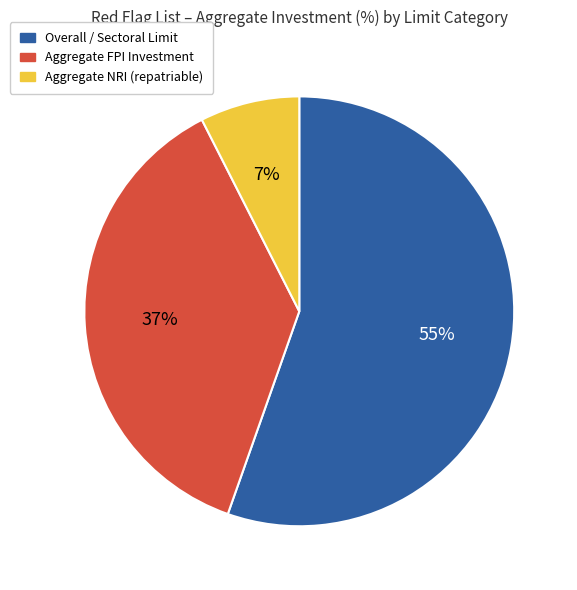

To the nearest percent, what is the difference between the largest and smallest slice percentages?

48%